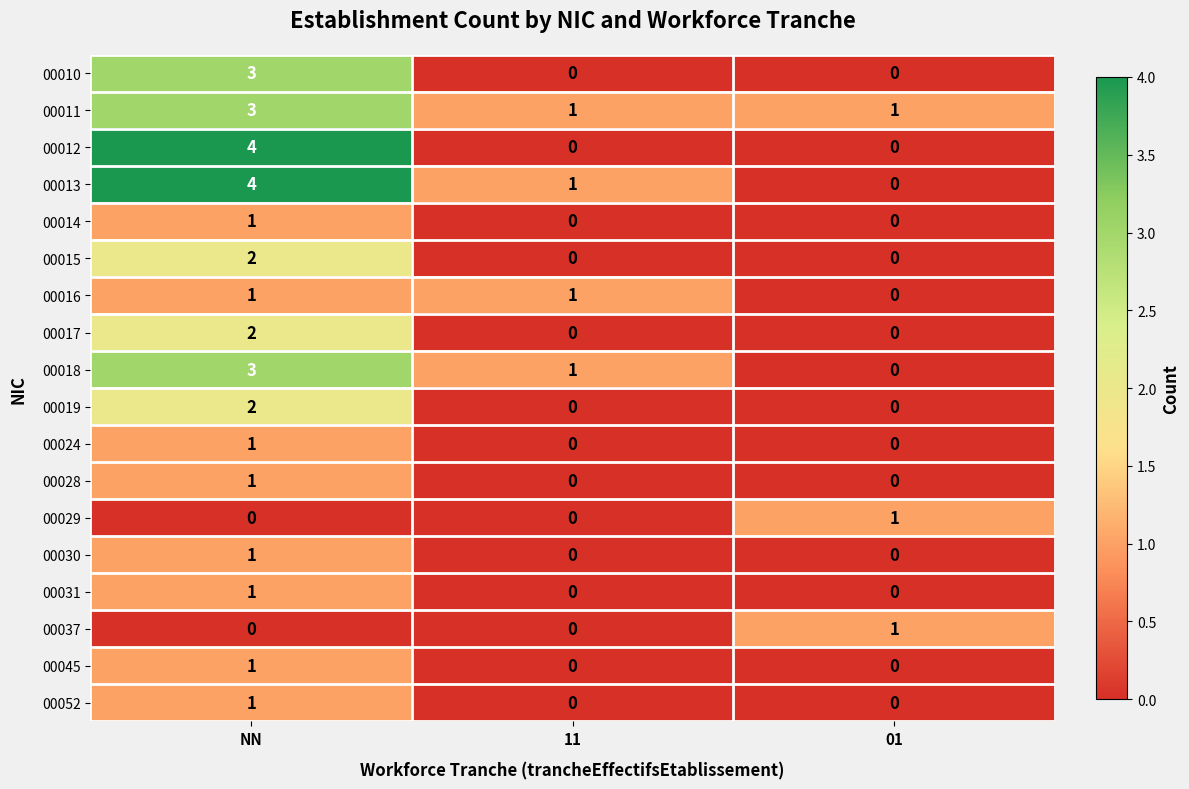

List the labels in order of 00013 value, largest first.

NN, 11, 01